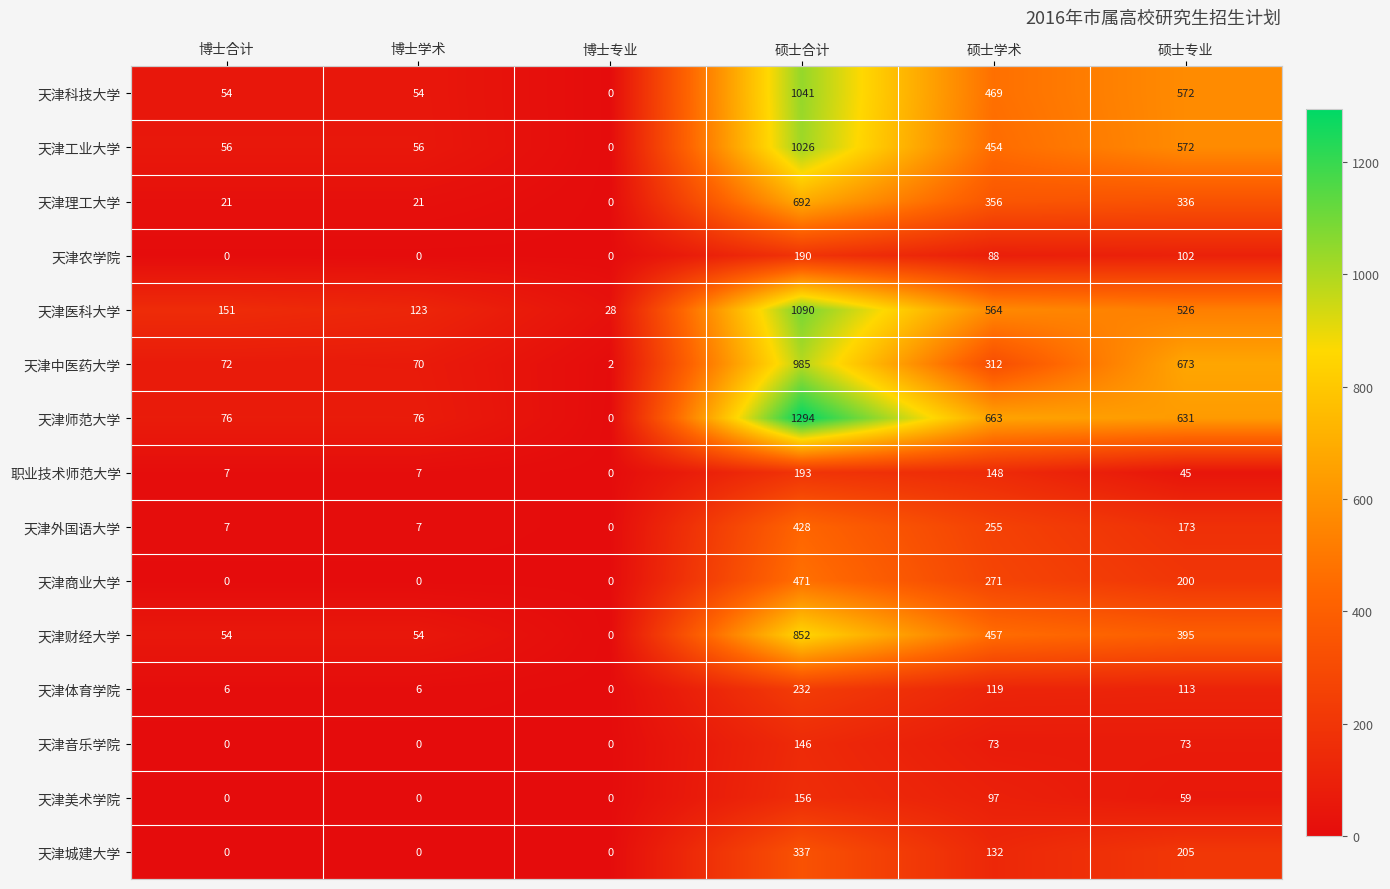

What is the difference between the highest and lowest values at 博士专业?

28